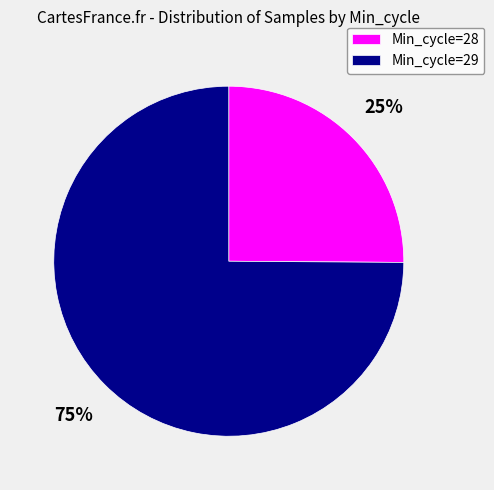

Do Min_cycle=29 and Min_cycle=28 together represent more than half of the pie?

Yes